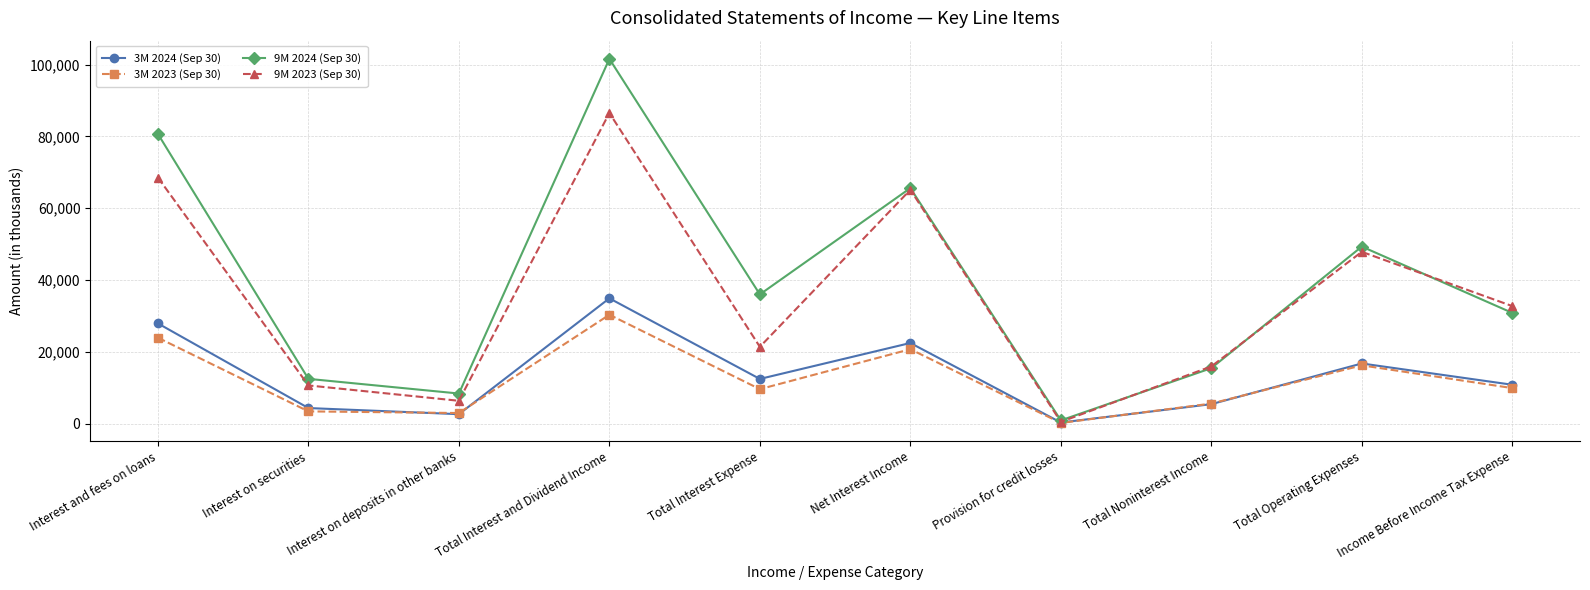

Count the number of categories in the chart.

10